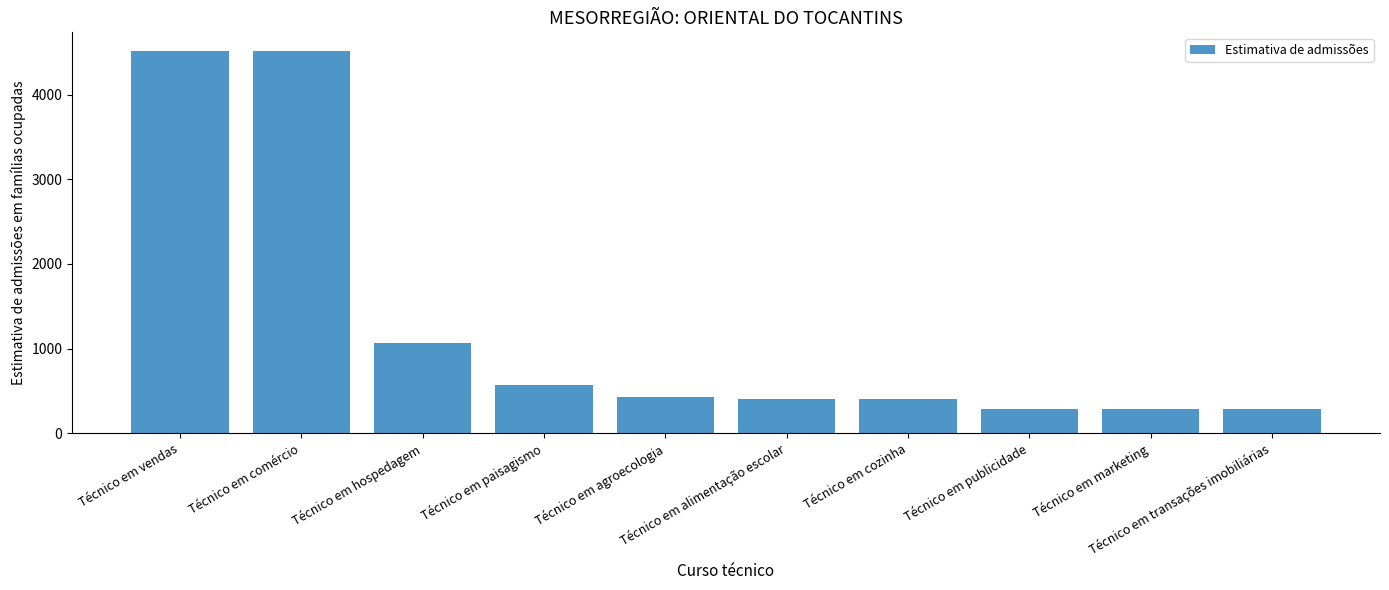

What is the value of the 9th bar from the left?

282.7